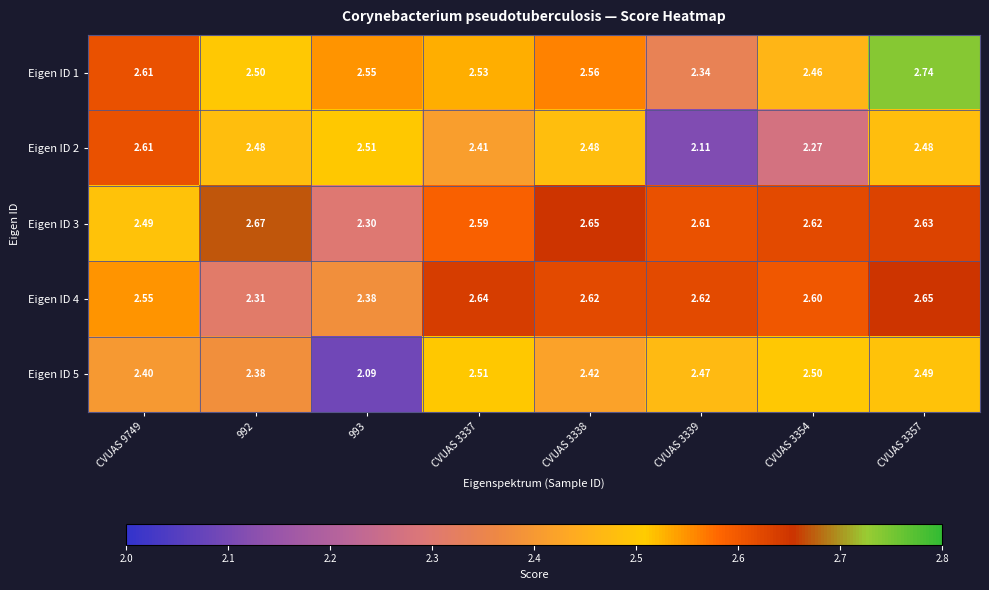

Is the value of Eigen ID 5 at CVUAS 3354 greater than the value of Eigen ID 2 at CVUAS 3337?

Yes